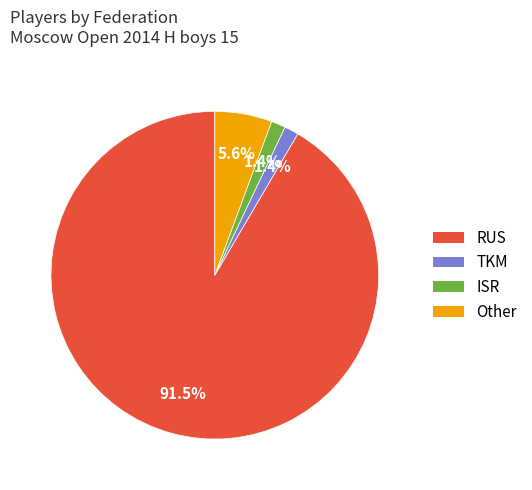

Which category has the biggest portion of the pie?

RUS